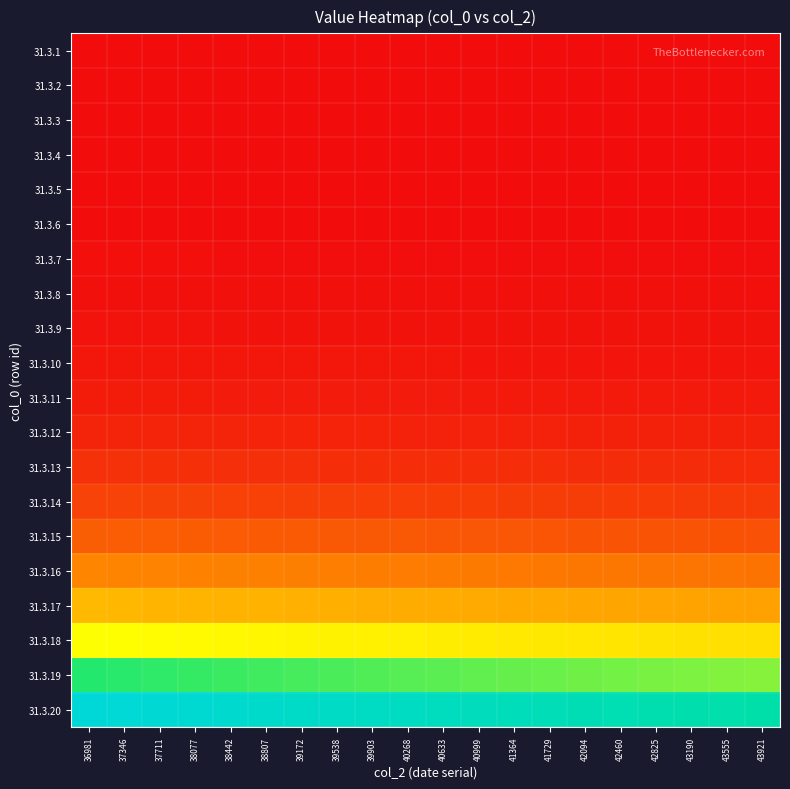

Which label corresponds to the smallest value in the chart?

43921